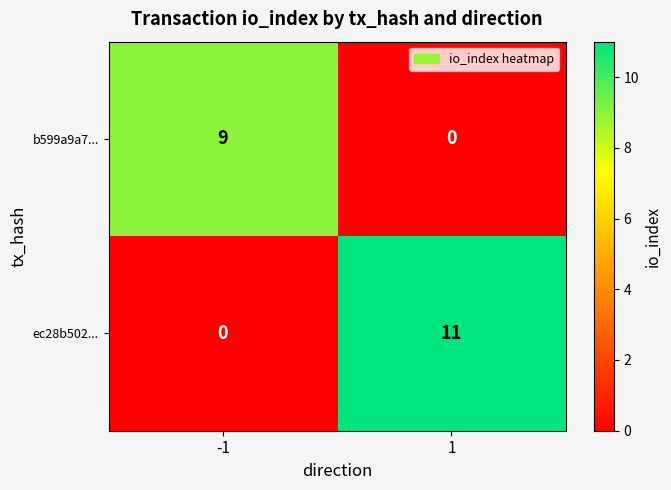

What is the sum of all ec28b502... values?

11